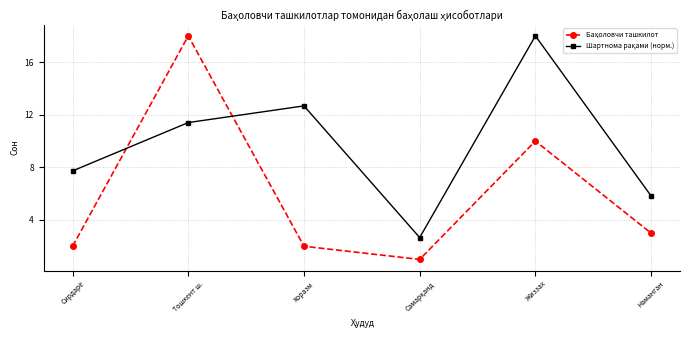

What is the label of the 5th point from the left?

Жиззах